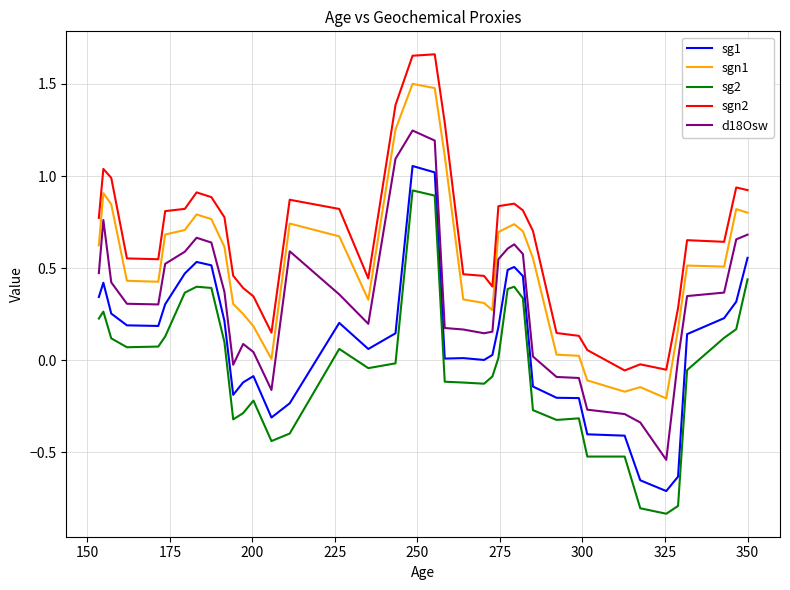

List the series in order of their peak value, lowest first.

sg2, sg1, d18Osw, sgn1, sgn2